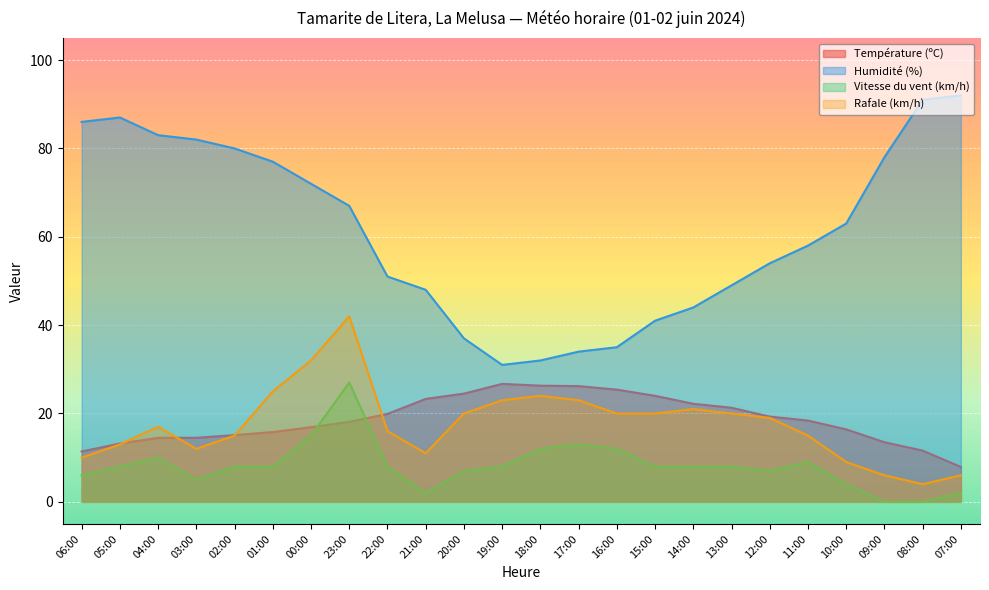

What is the spread (max minus min) of values at 23:00?

48.9